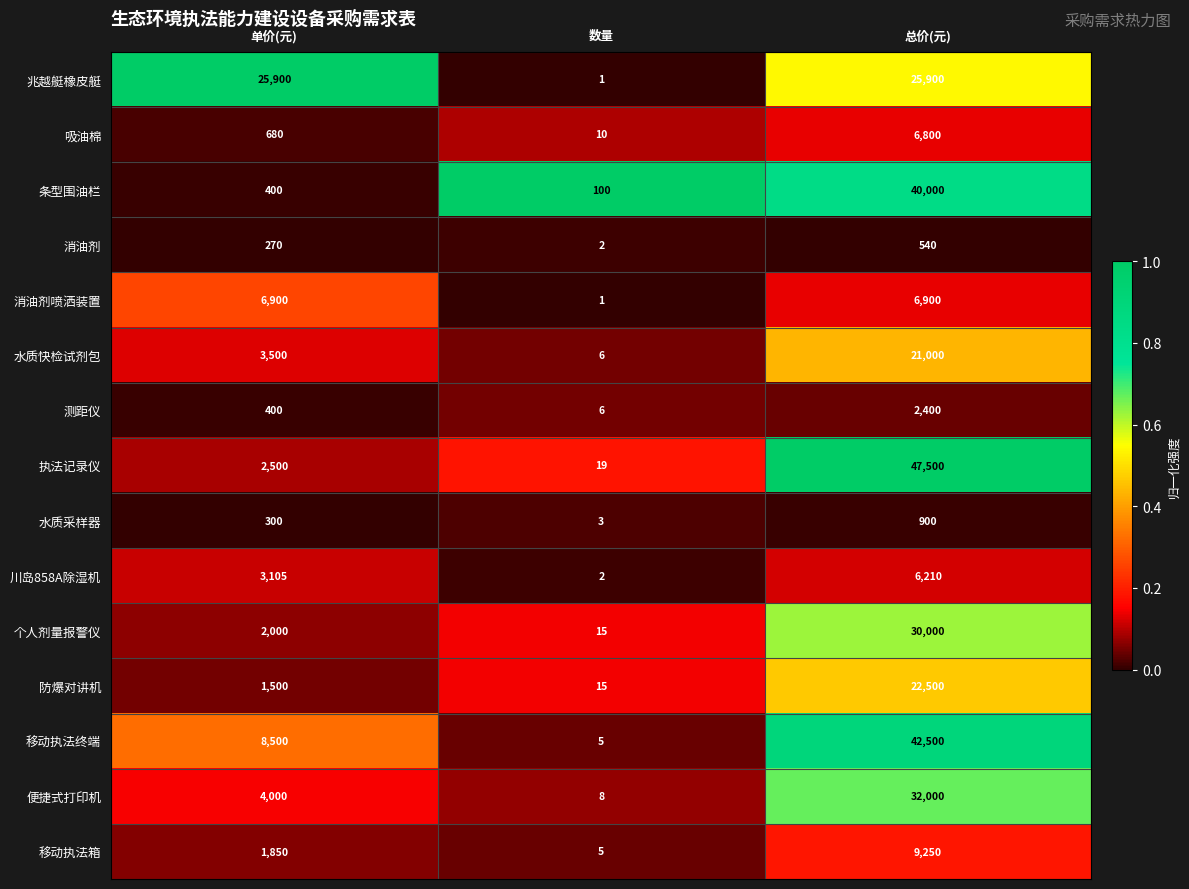

Rank the categories by 吸油棉 value from highest to lowest.

总价(元), 单价(元), 数量